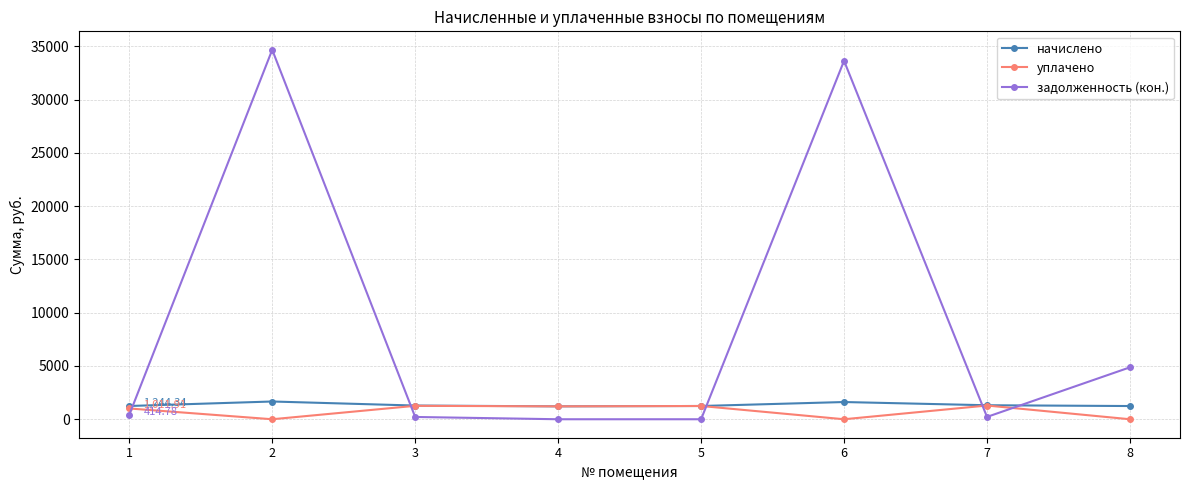

At which category does уплачено reach its first local valley?

2